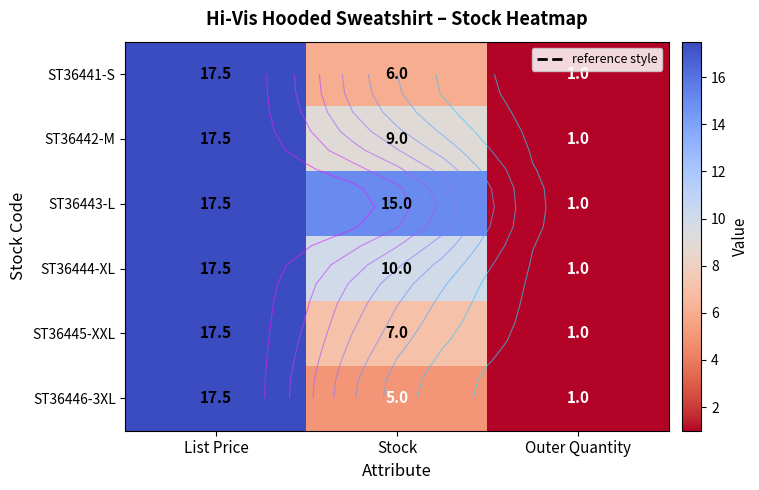

Which category has the highest value in the ST36444-XL series?

List Price